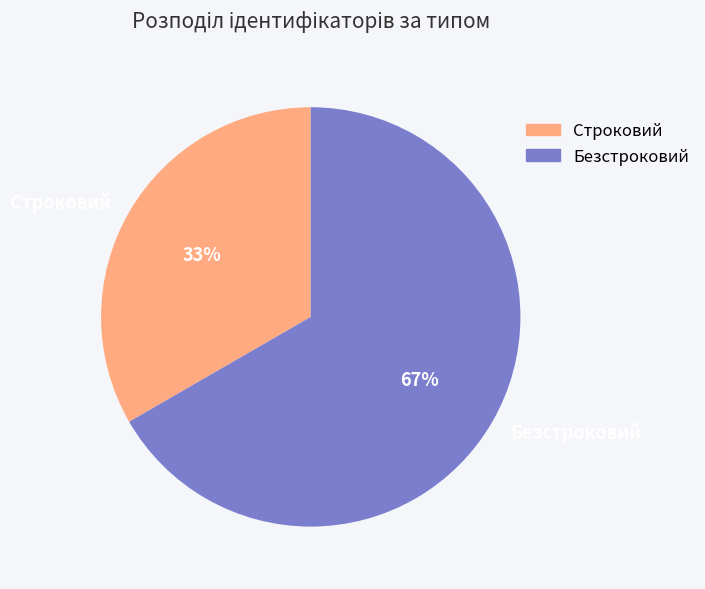

Between Безстроковий and Строковий, which is larger?

Безстроковий